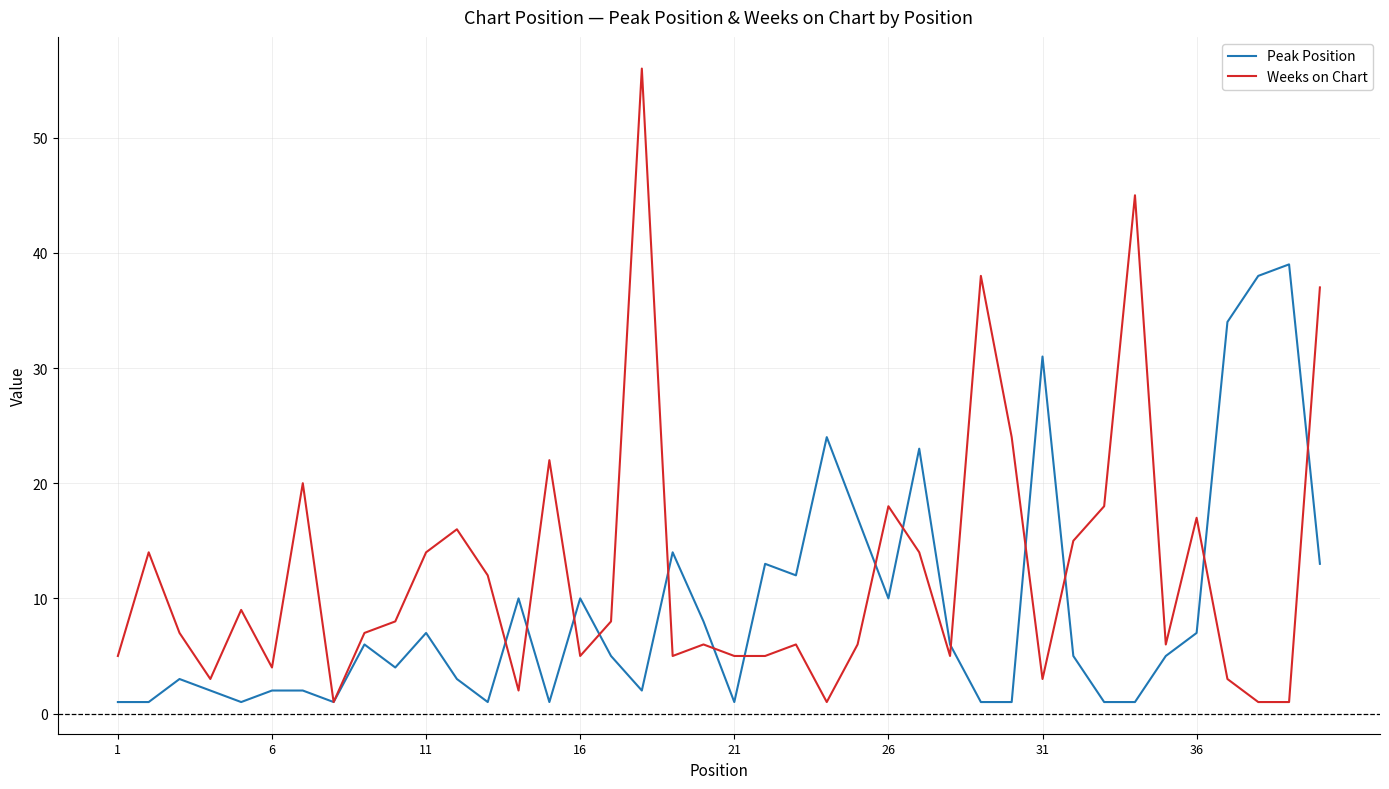

Reading left to right, transcribe all the data shown in this chart.

Peak Position: 1	1	3	2	1	2	2	1	6	4	7	3	1	10	1	10	5	2	14	8	1	13	12	24	17	10	23	6	1	1	31	5	1	1	5	7	34	38	39	13
Weeks on Chart: 5	14	7	3	9	4	20	1	7	8	14	16	12	2	22	5	8	56	5	6	5	5	6	1	6	18	14	5	38	24	3	15	18	45	6	17	3	1	1	37